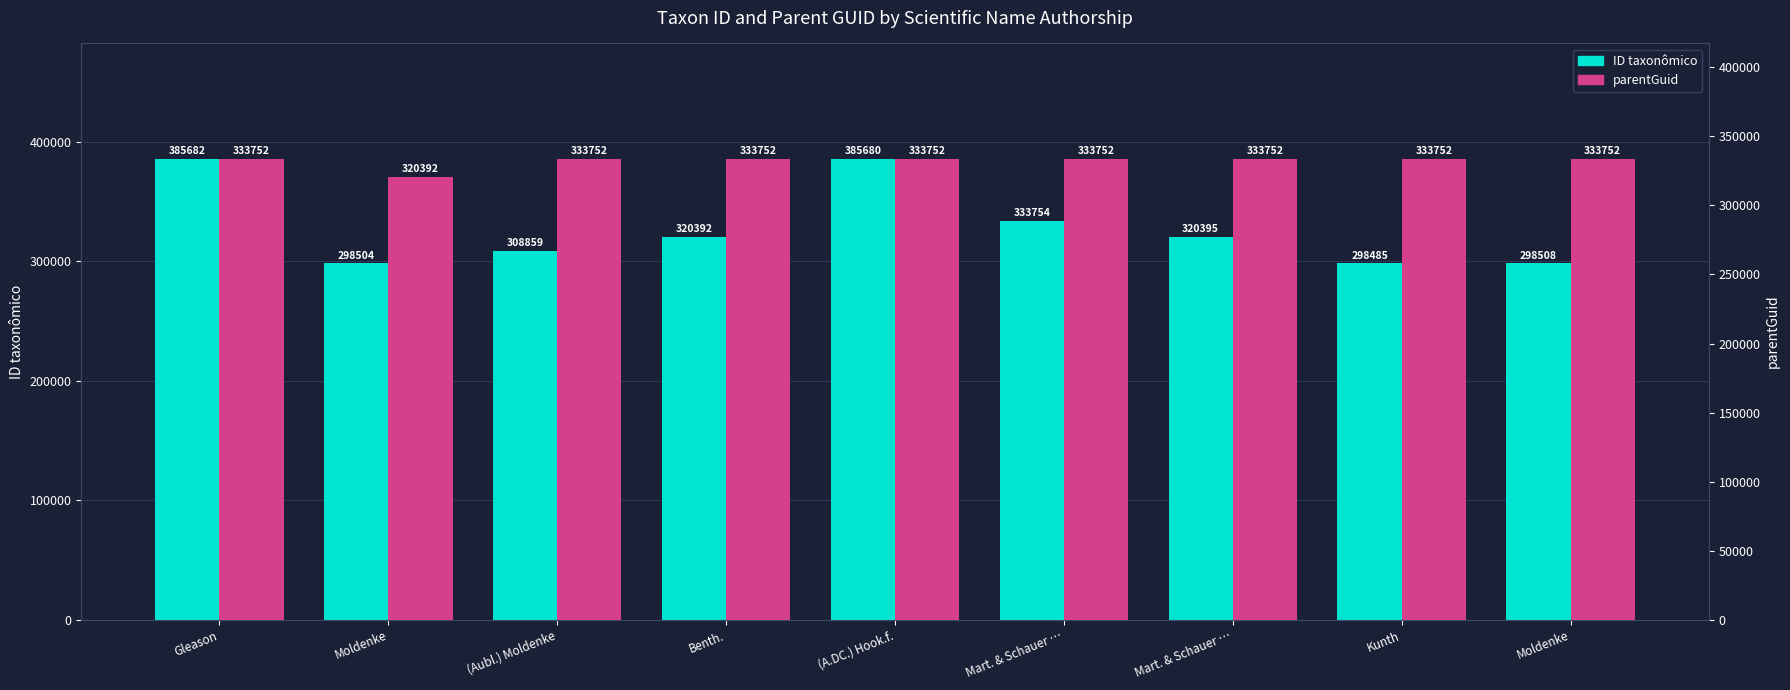

What is the label of the 2nd bar from the left?

Moldenke